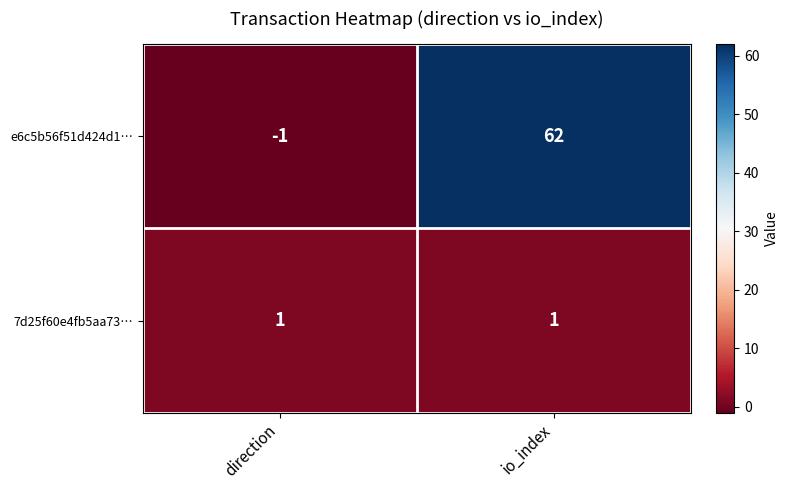

What is the spread (max minus min) of values at io_index?

61